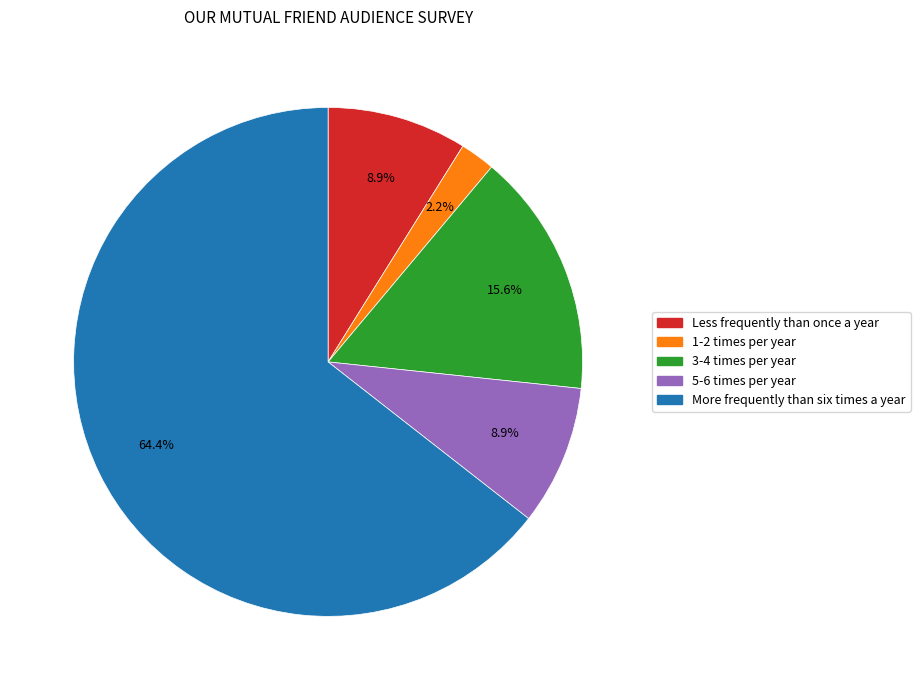

Between More frequently than six times a year and Less frequently than once a year, which is larger?

More frequently than six times a year